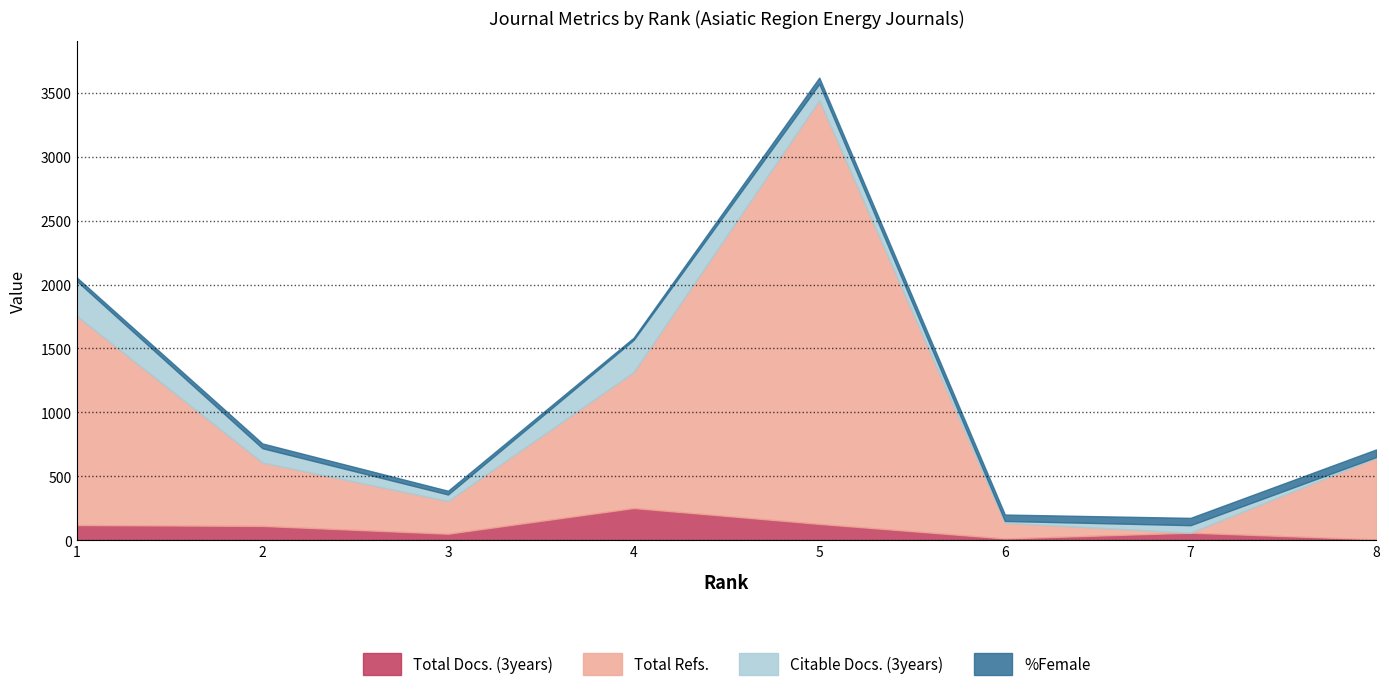

Which has a higher value, 8 or 5?

5